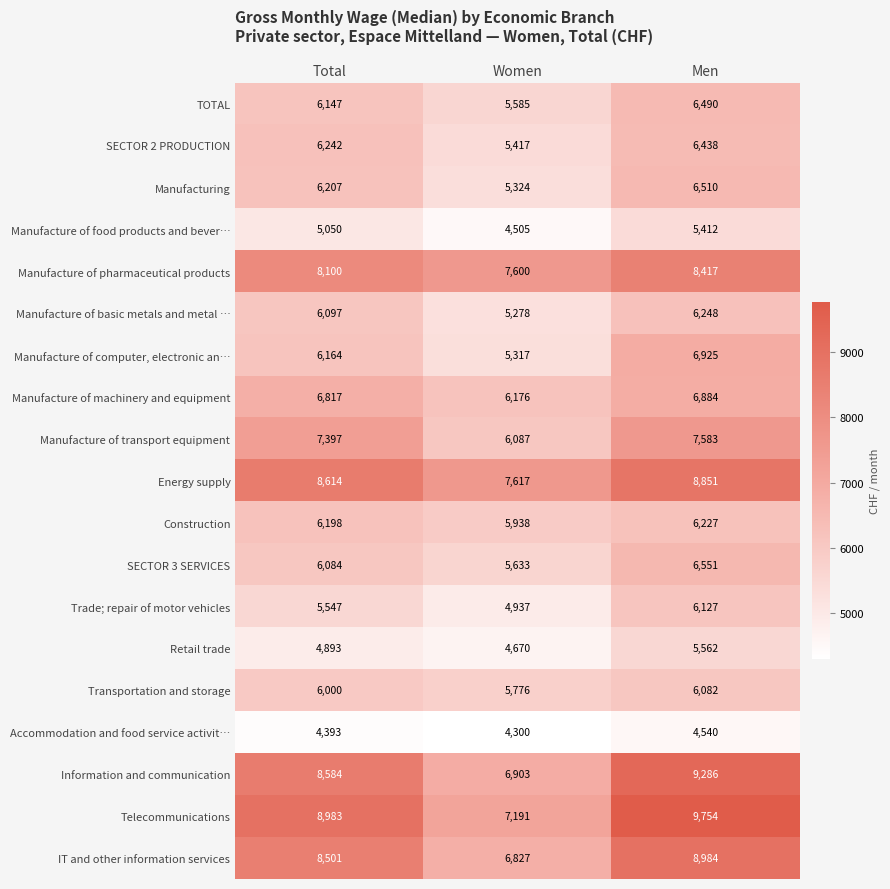

Which series has the largest range (max minus min)?

Telecommunications